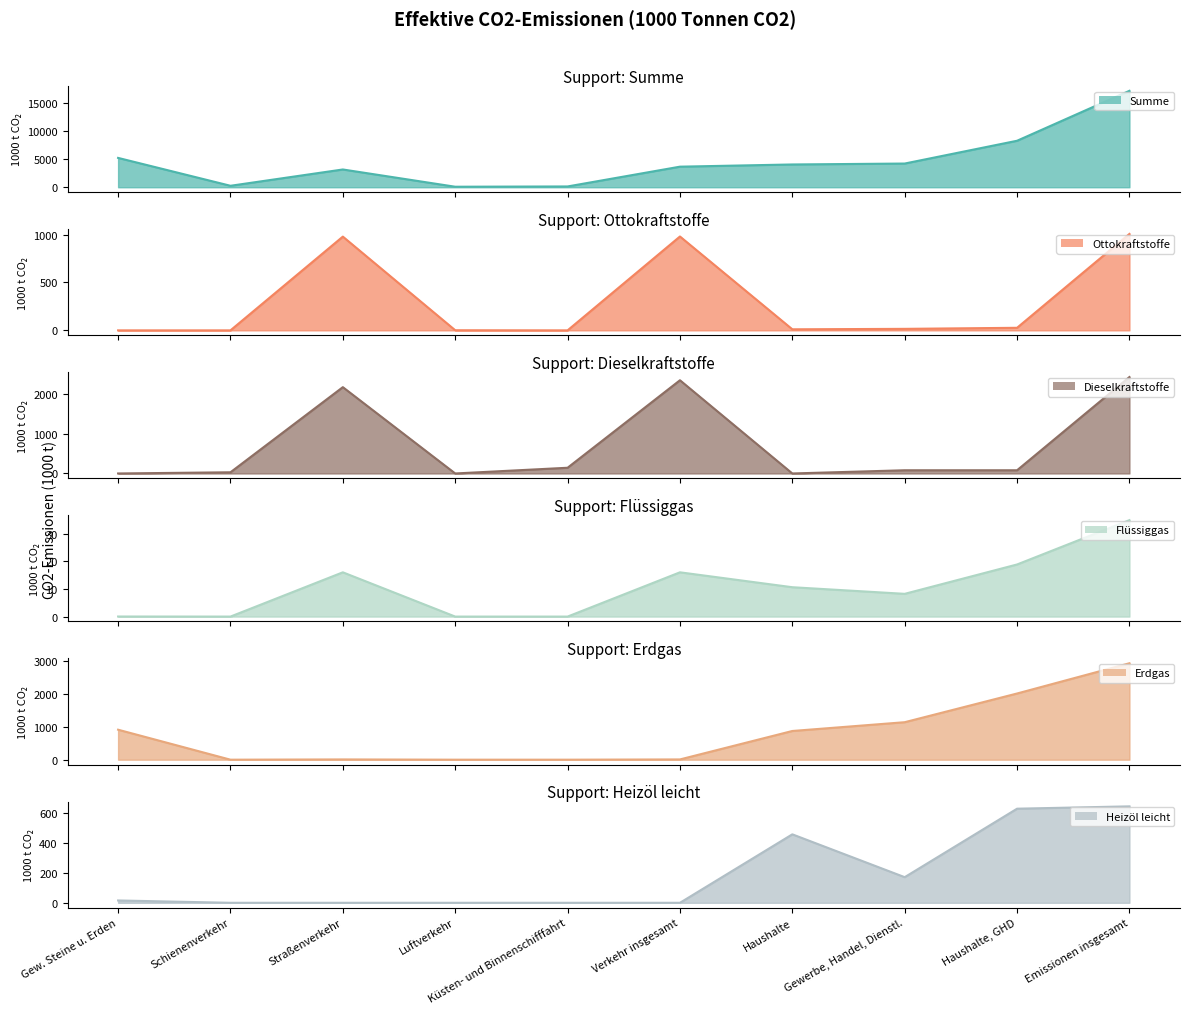

The value of Flüssiggas at Schienenverkehr is -19.1. True or false?

False